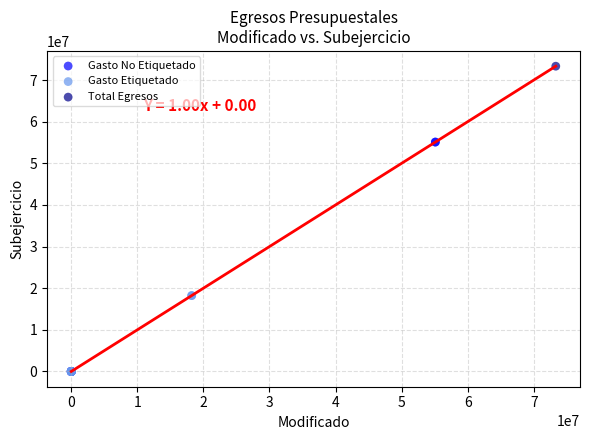

What are all the series names shown in the legend?

Gasto No Etiquetado, Gasto Etiquetado, Total Egresos